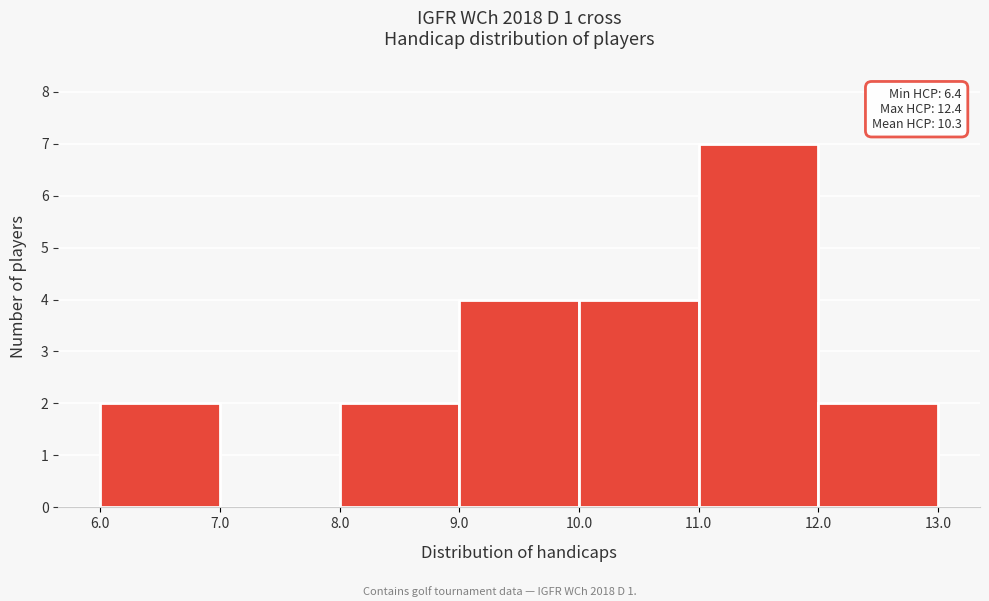

Over which range of the x-axis is the bar tallest?

11.0 to 12.0